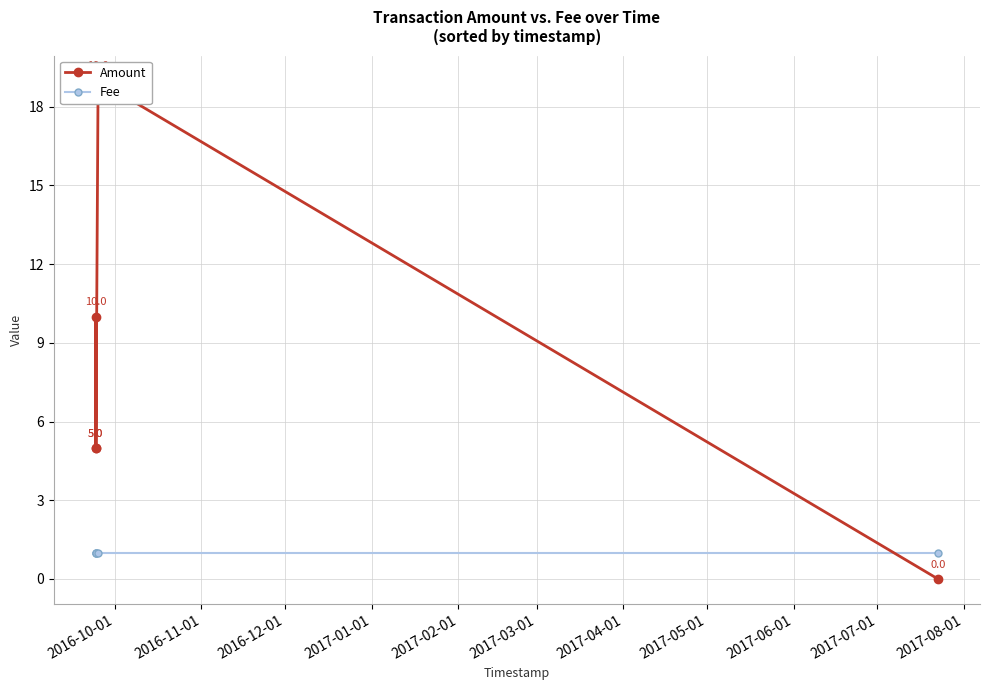

What is the difference between the maximum and second lowest values in the Amount series?

14